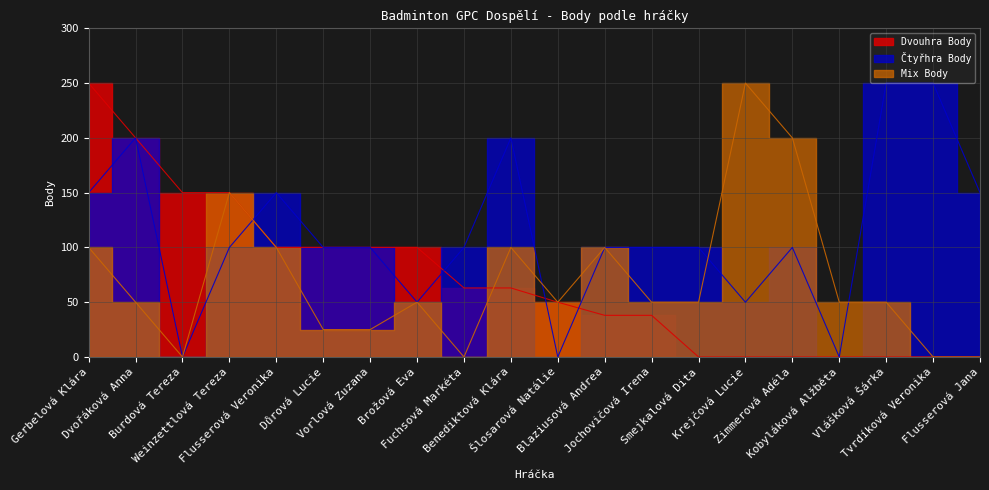

At how many categories does at least one series exceed 195?

7